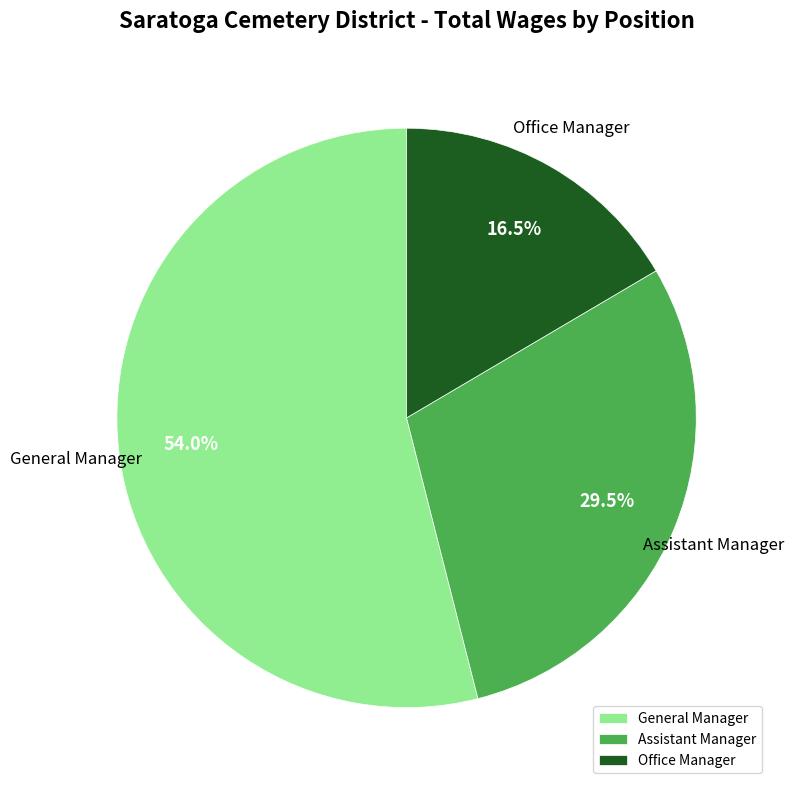

Rank the categories by value from lowest to highest.

Office Manager, Assistant Manager, General Manager